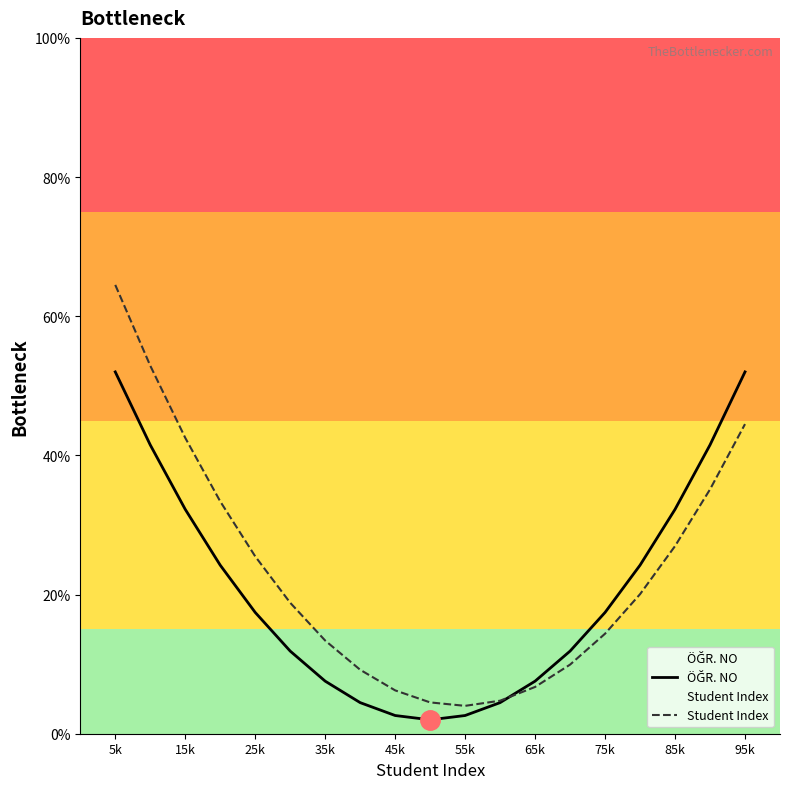

What is the highest value of the ÖĞR. NO series?

52.0